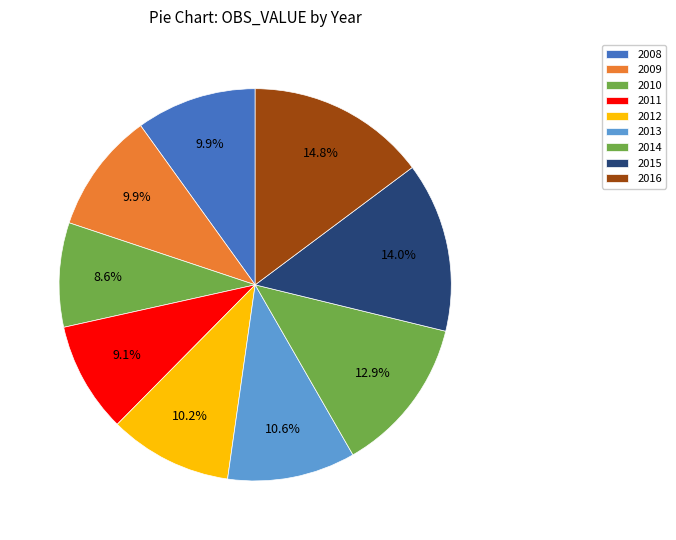

Combined, what portion of the pie is 2012 and 2009?

20.1%